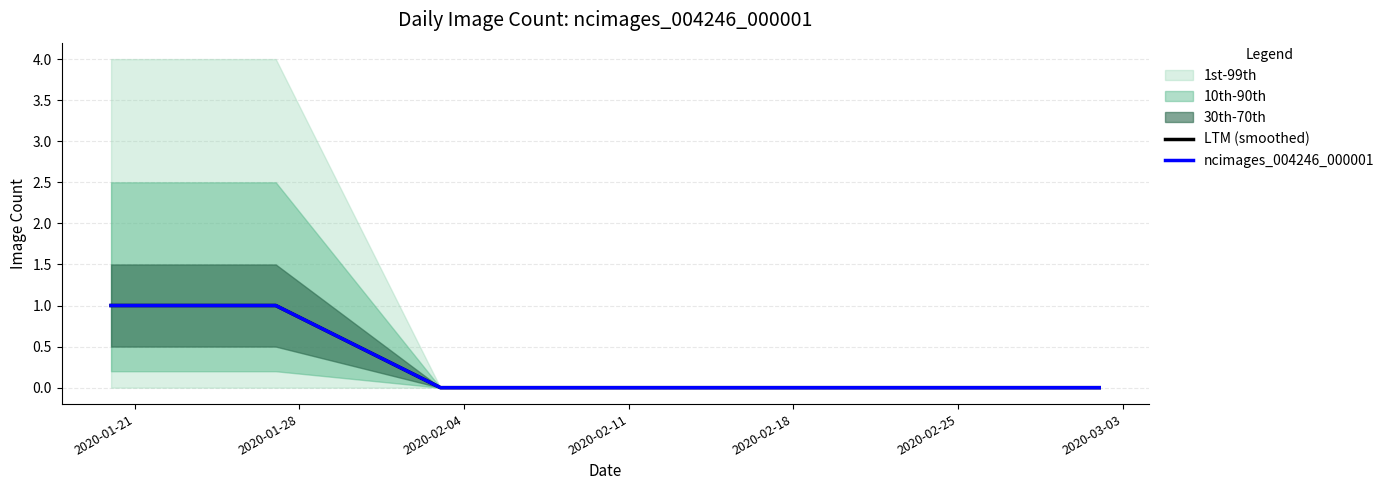

The ncimages_004246_000001 series shows 1 at 2020-01-21. True or false?

True